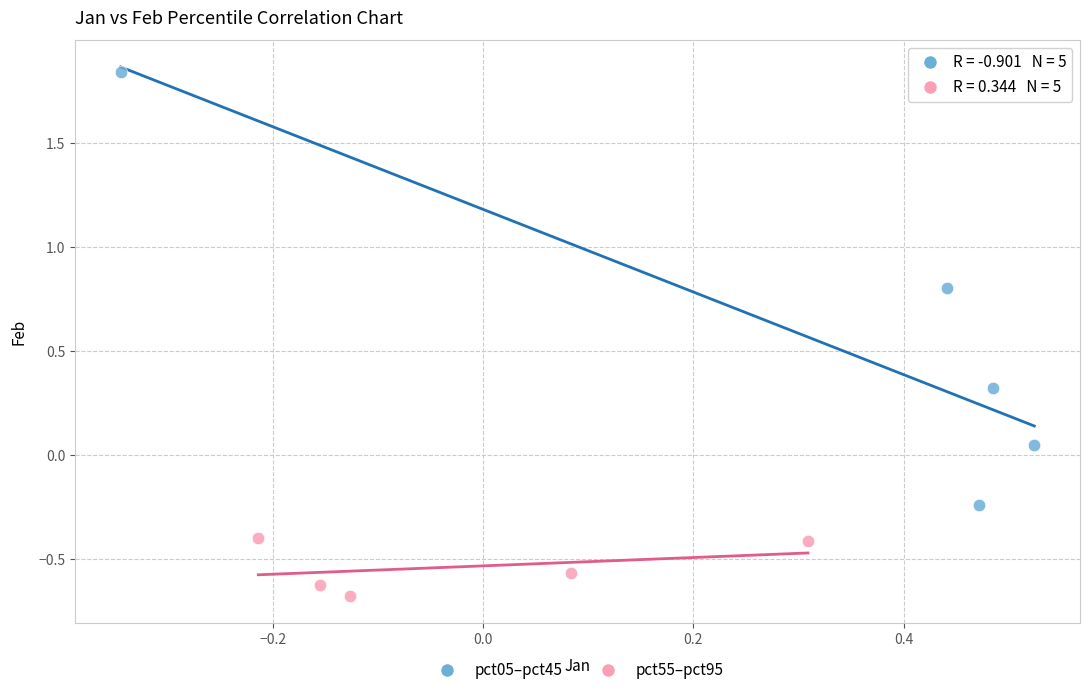

Which series reaches the maximum Y coordinate?

pct05–pct45